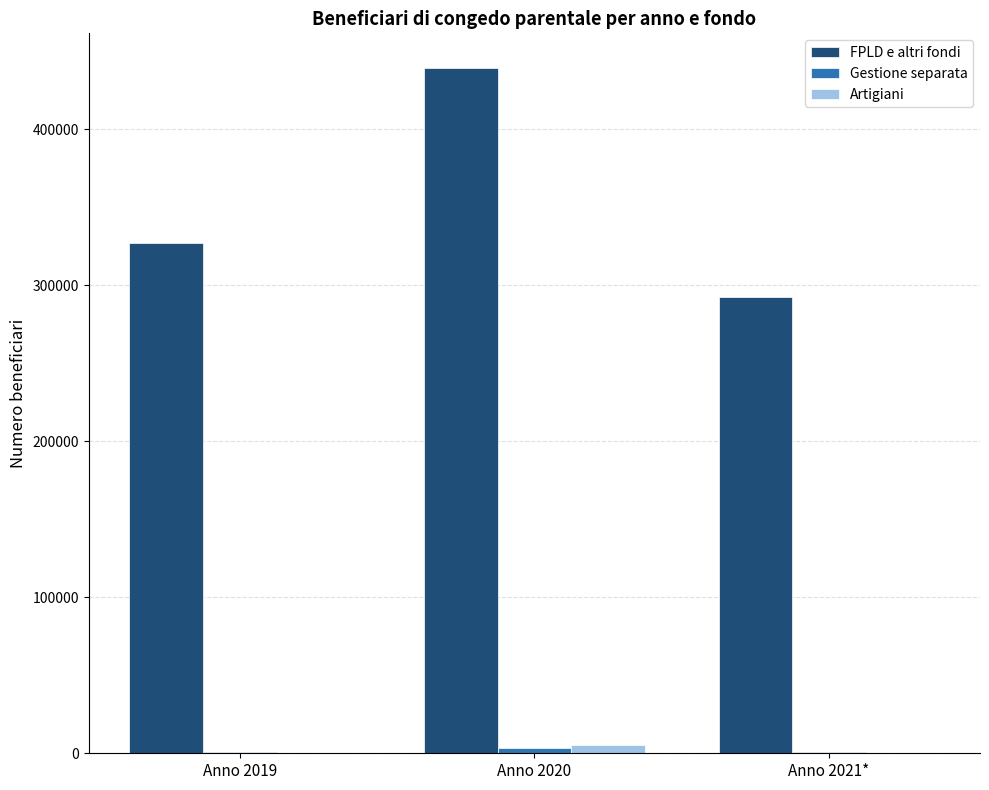

At which label does Artigiani reach its peak?

Anno 2020